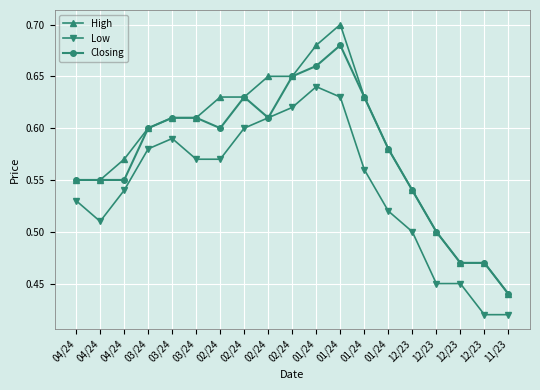

At which label is Low closest to 0?

12/23